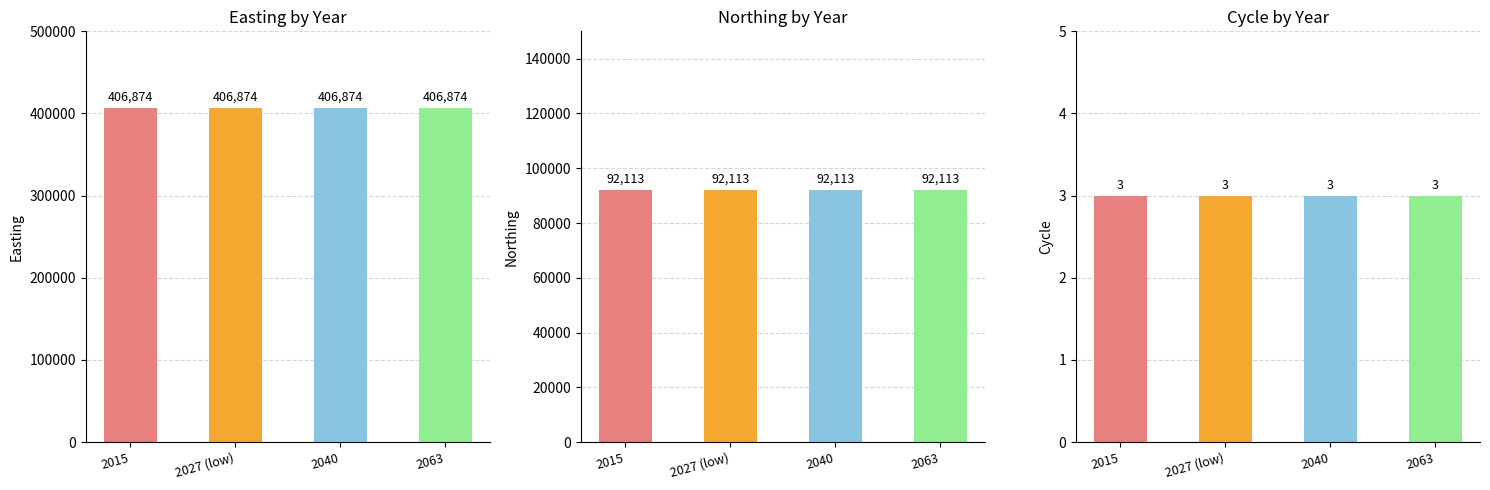

What are all the series names shown in the legend?

Easting, Northing, Cycle